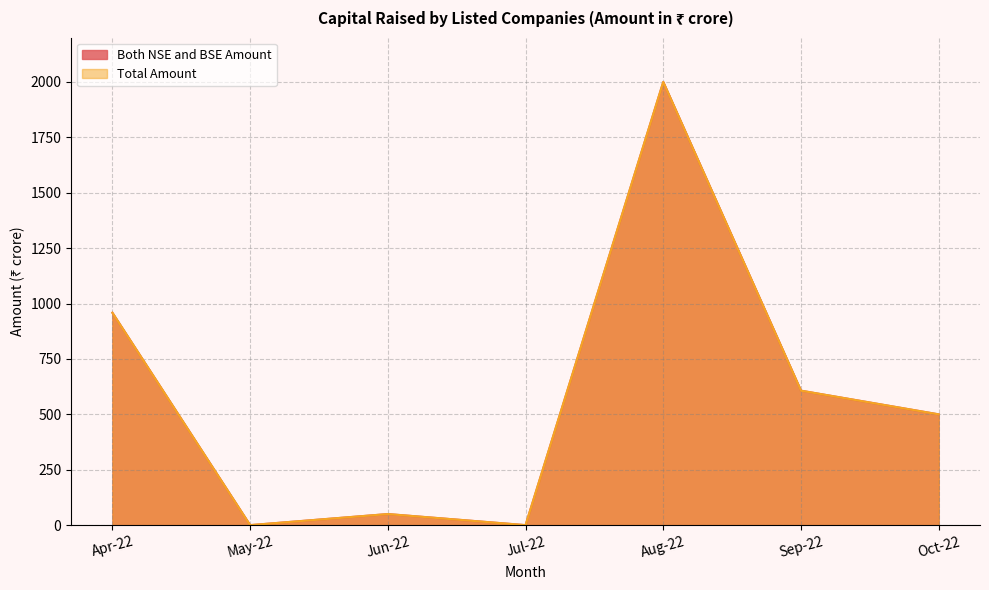

True or false: Total Amount has more than 0 interior local peaks.

True